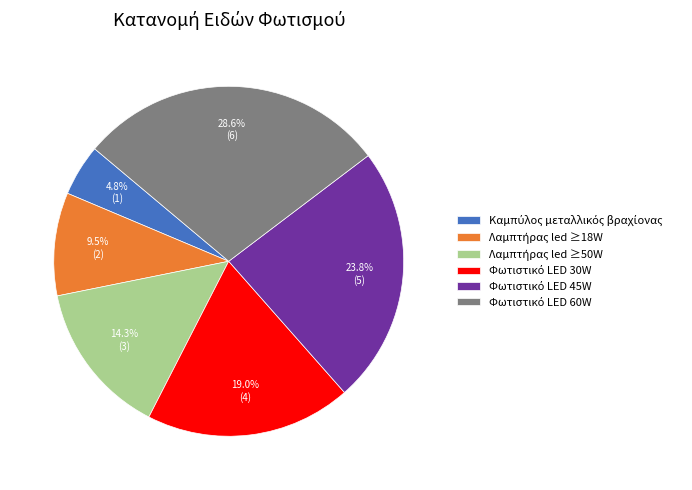

How many slices are in this pie chart?

6